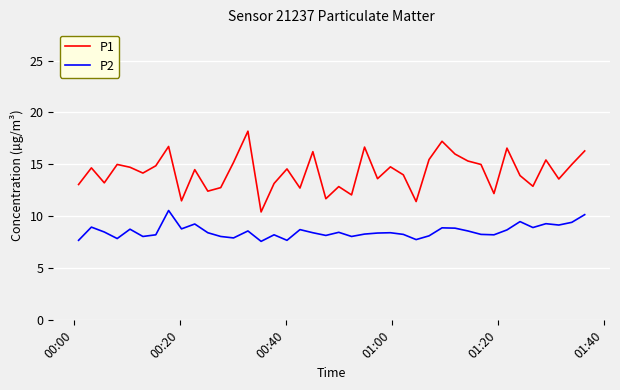

Which series has the largest total across all categories?

P1